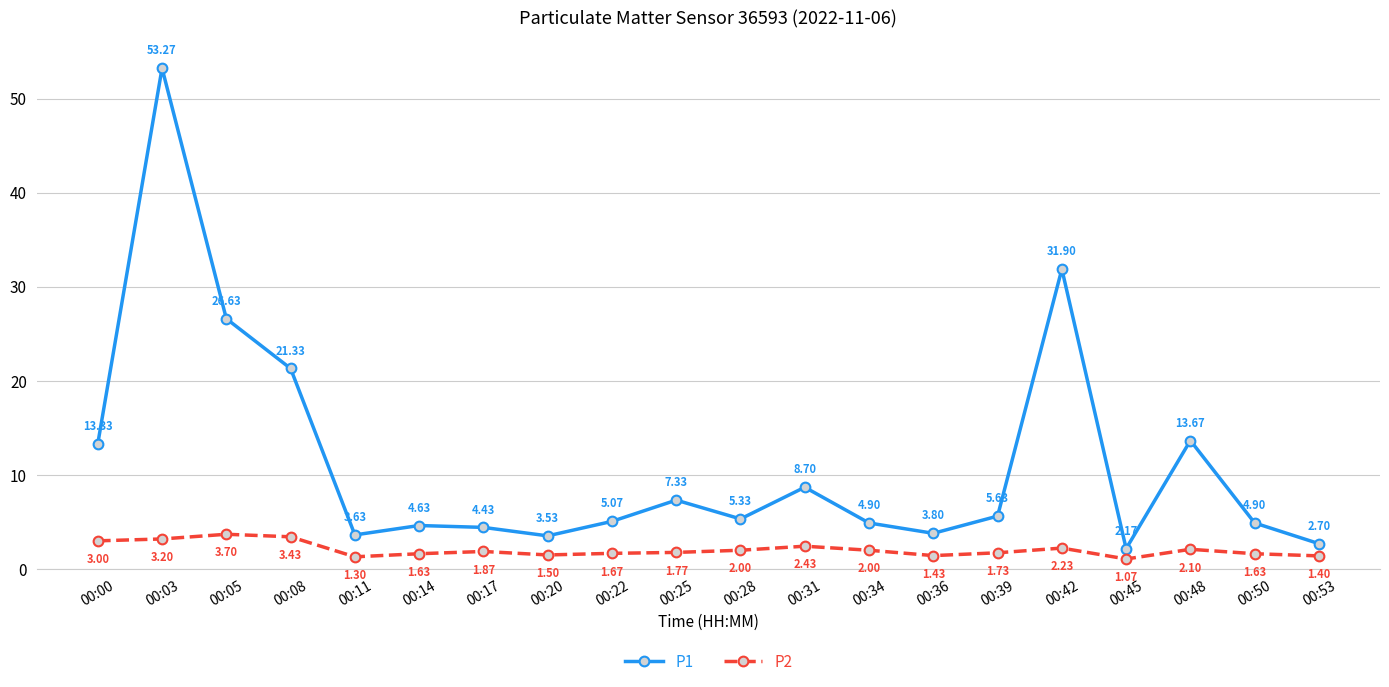

What is the spread (max minus min) of values at 00:31?

6.3